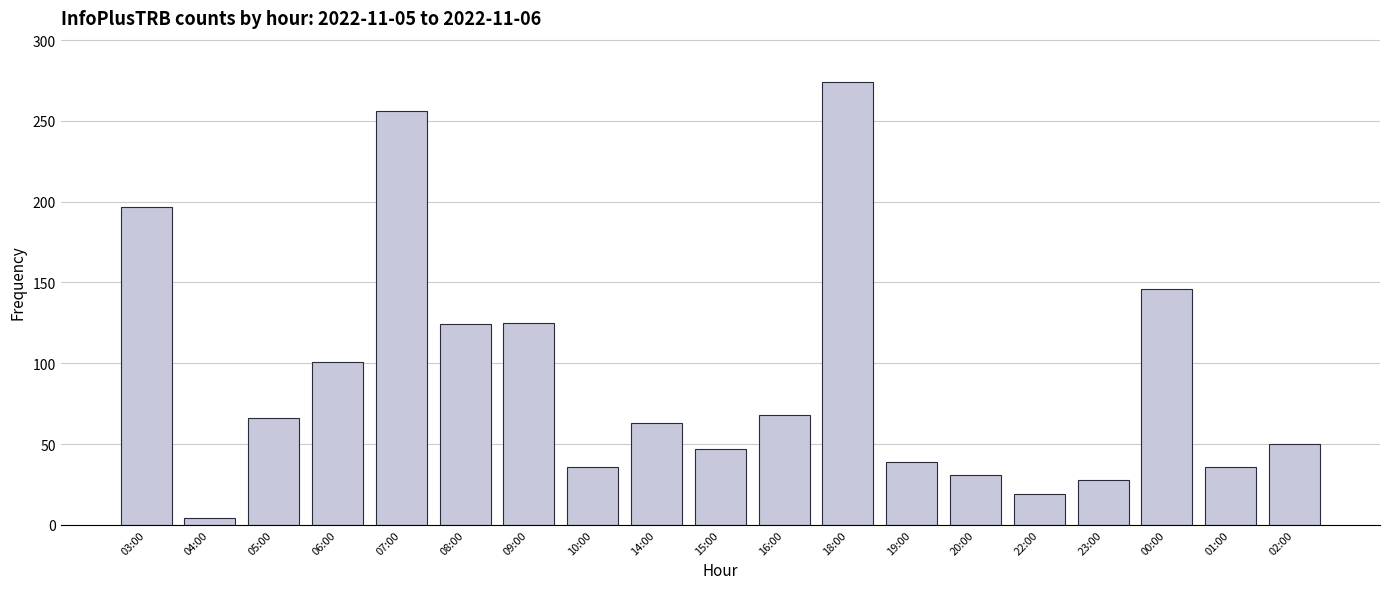

What is the maximum value shown in the chart?

274